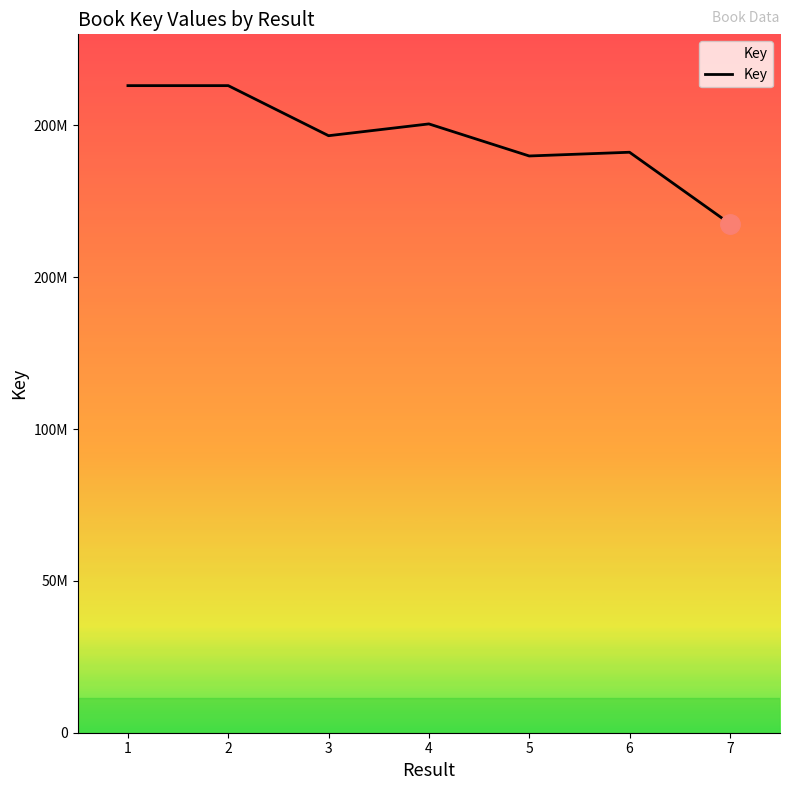

Does the chart display data point markers on the line(s)?

No